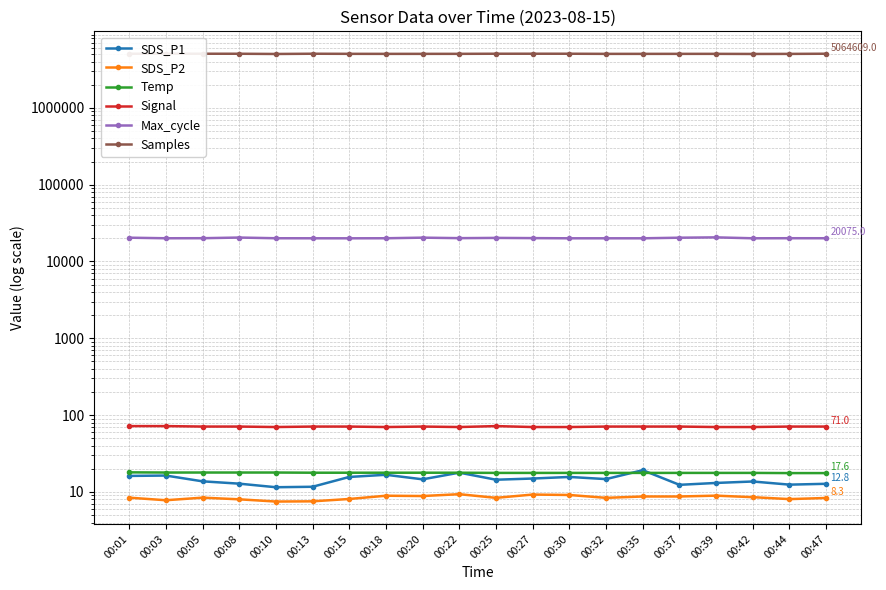

True or false: SDS_P2 has more than 0 points higher than both neighbors.

True